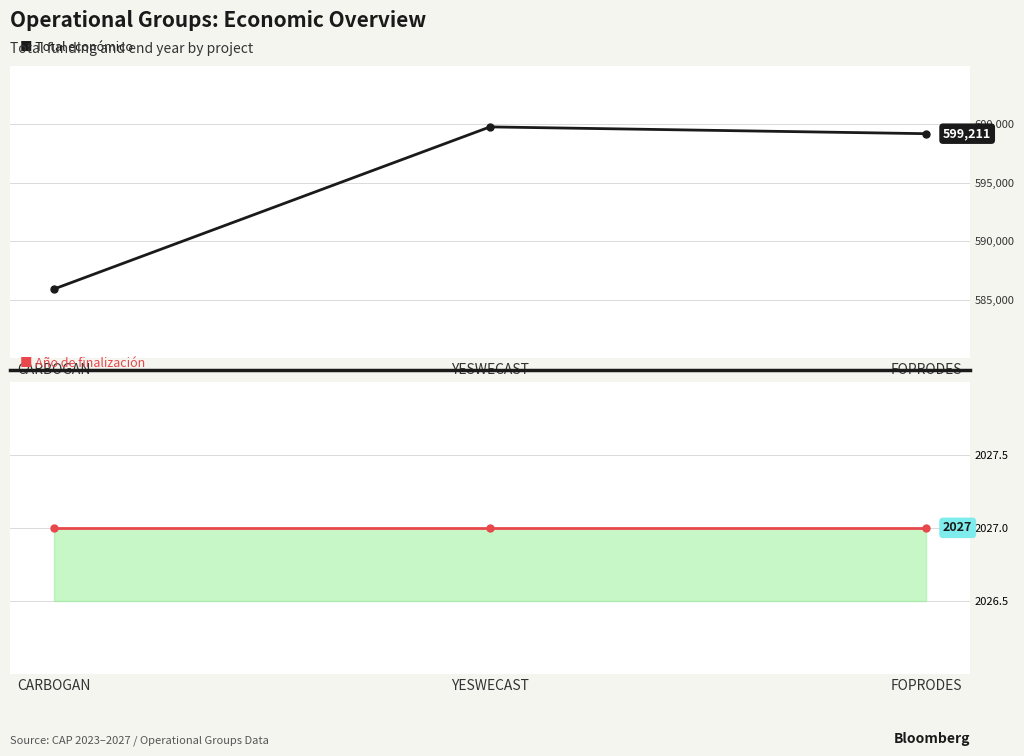

What is the greatest value displayed?

599792